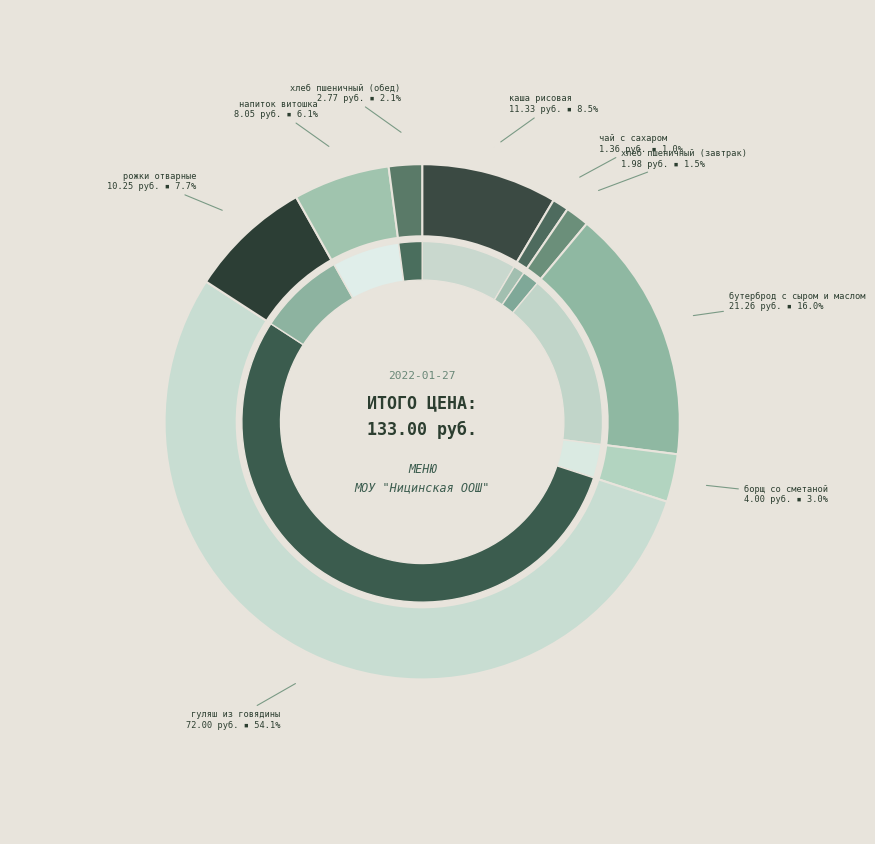

Count the number of slices in the pie.

9